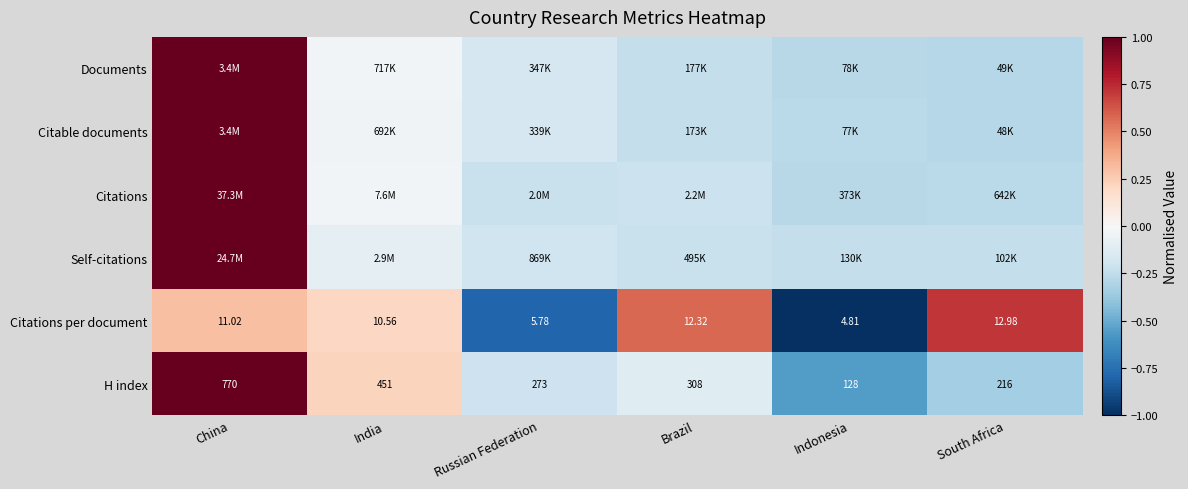

Where is H index nearest to the value 449?

India